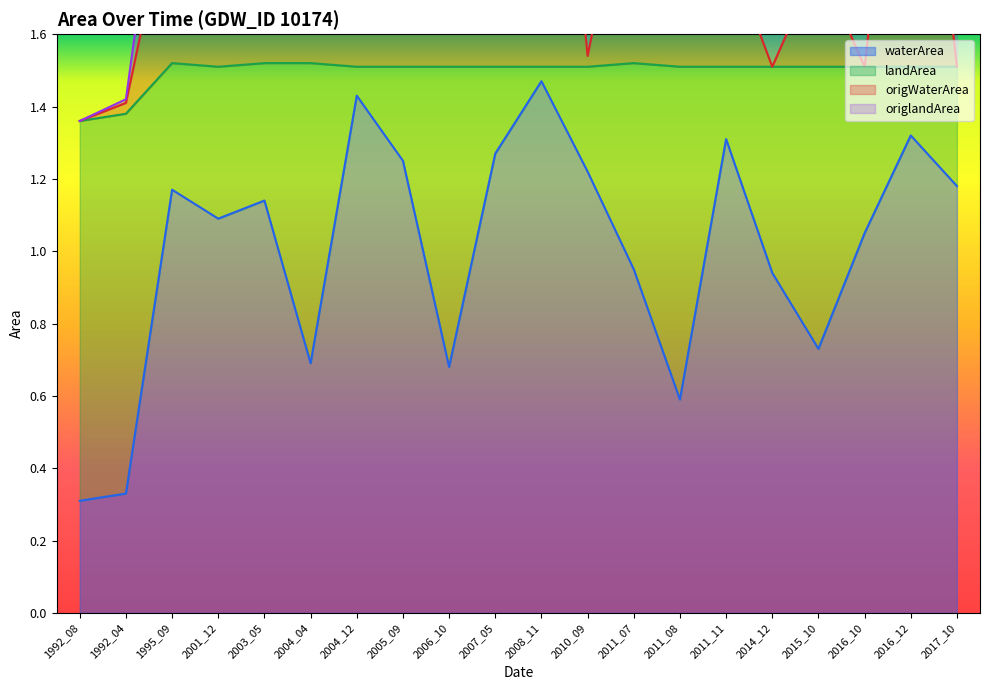

At which category does waterArea reach its first local valley?

2001_12